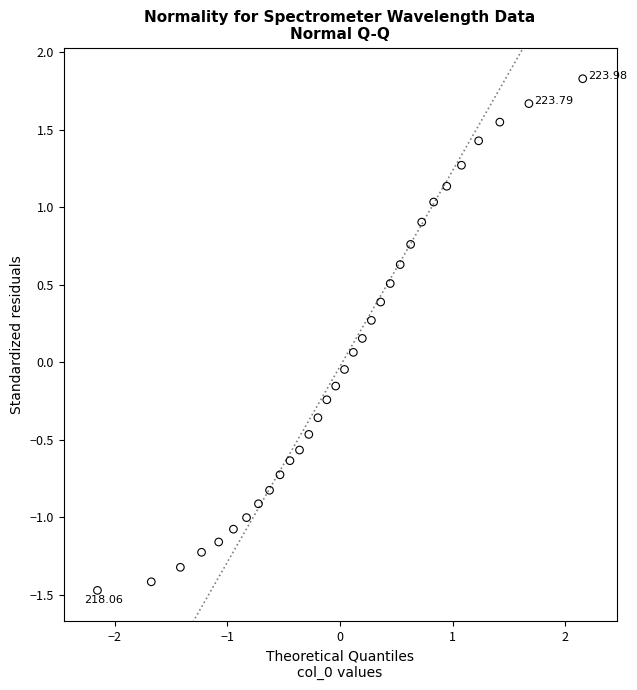

What is the range of Y values (max minus min)?

3.3